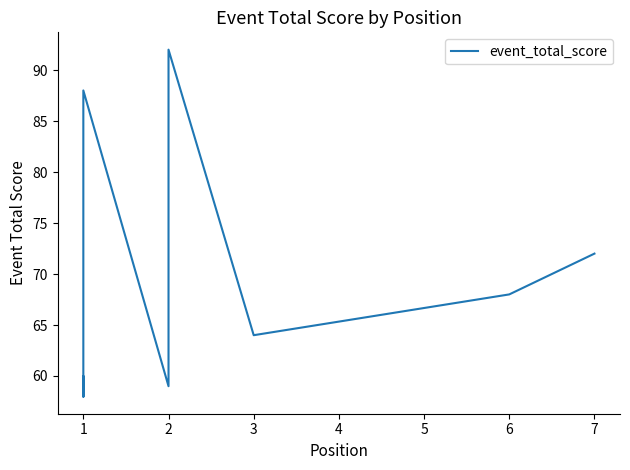

Does the chart have visible grid lines?

No